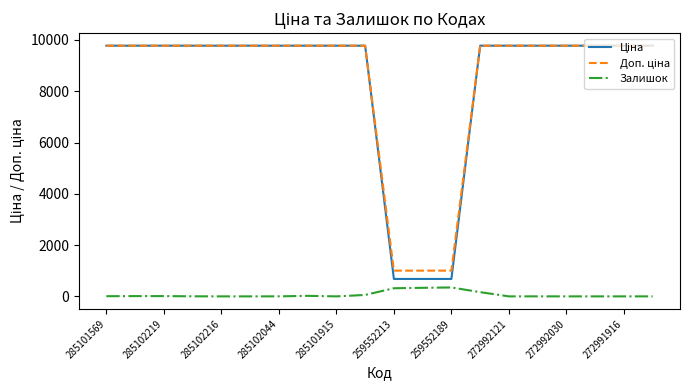

What is the greatest value displayed?

9775.5